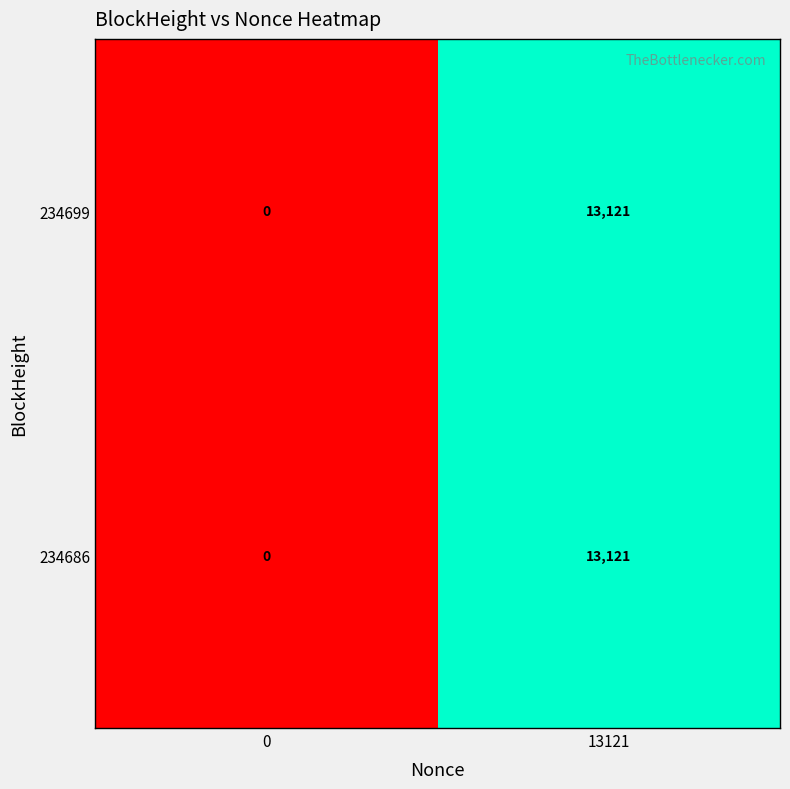

How many series are shown in this chart?

2